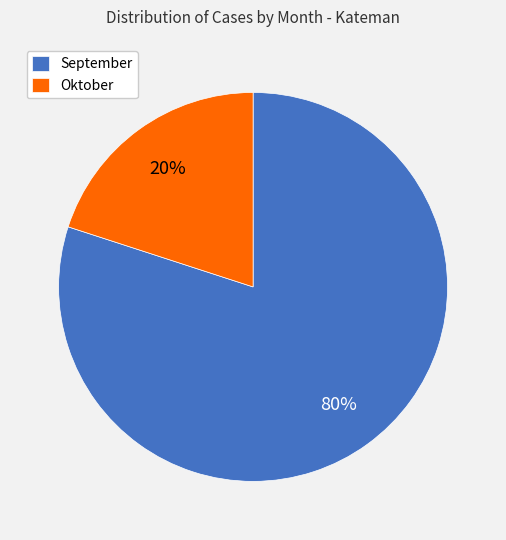

True or false: September accounts for 91% of the total.

False